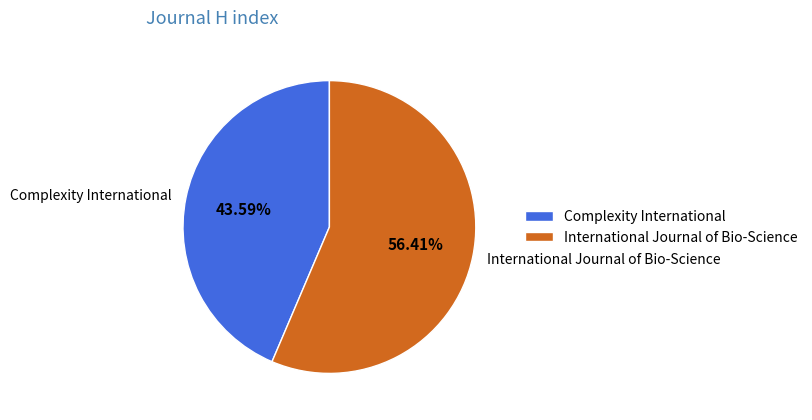

Approximately how many times larger is the value at Complexity International compared to International Journal of Bio-Science?

0.8